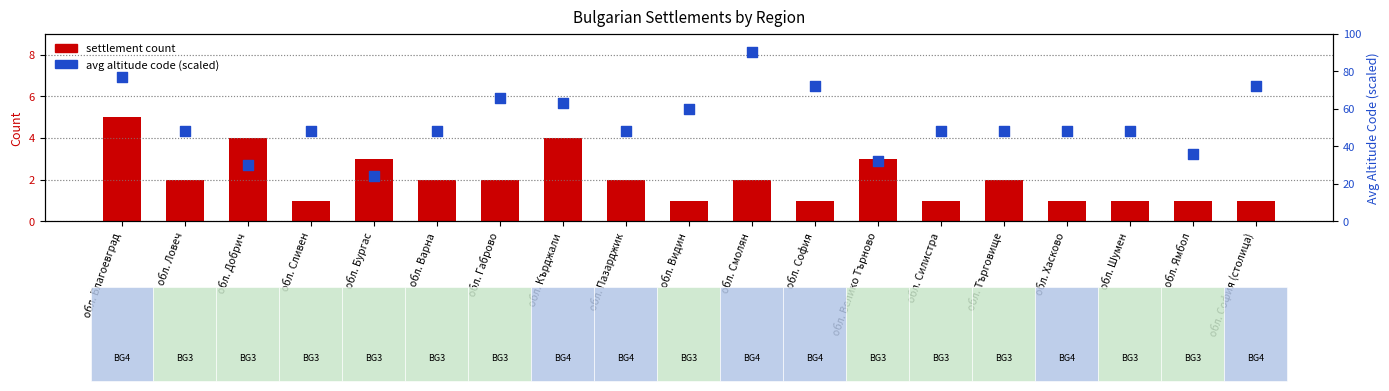

Is the value of settlement count at обл. Шумен greater than the value of avg altitude code (scaled) at обл. Пазарджик?

No